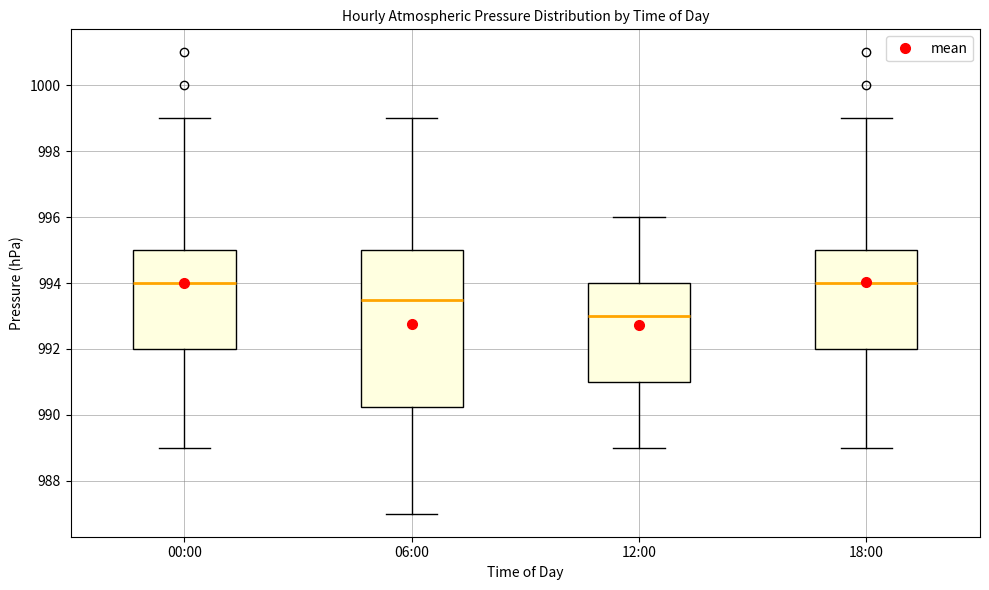

Where does the lower whisker of the box for 00:00 end on the y-axis? The values are not printed on the chart, so give them approximately, as read against the axis.

989.0